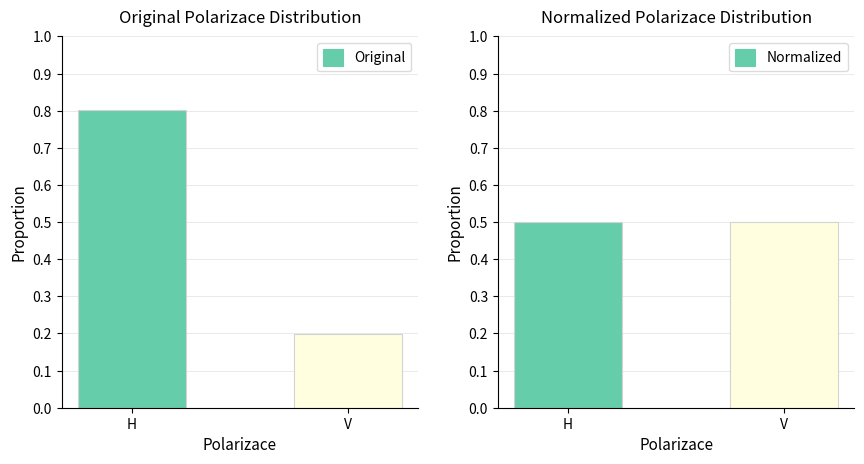

What is the value of the Normalized bar at the 1st from the left?

0.5